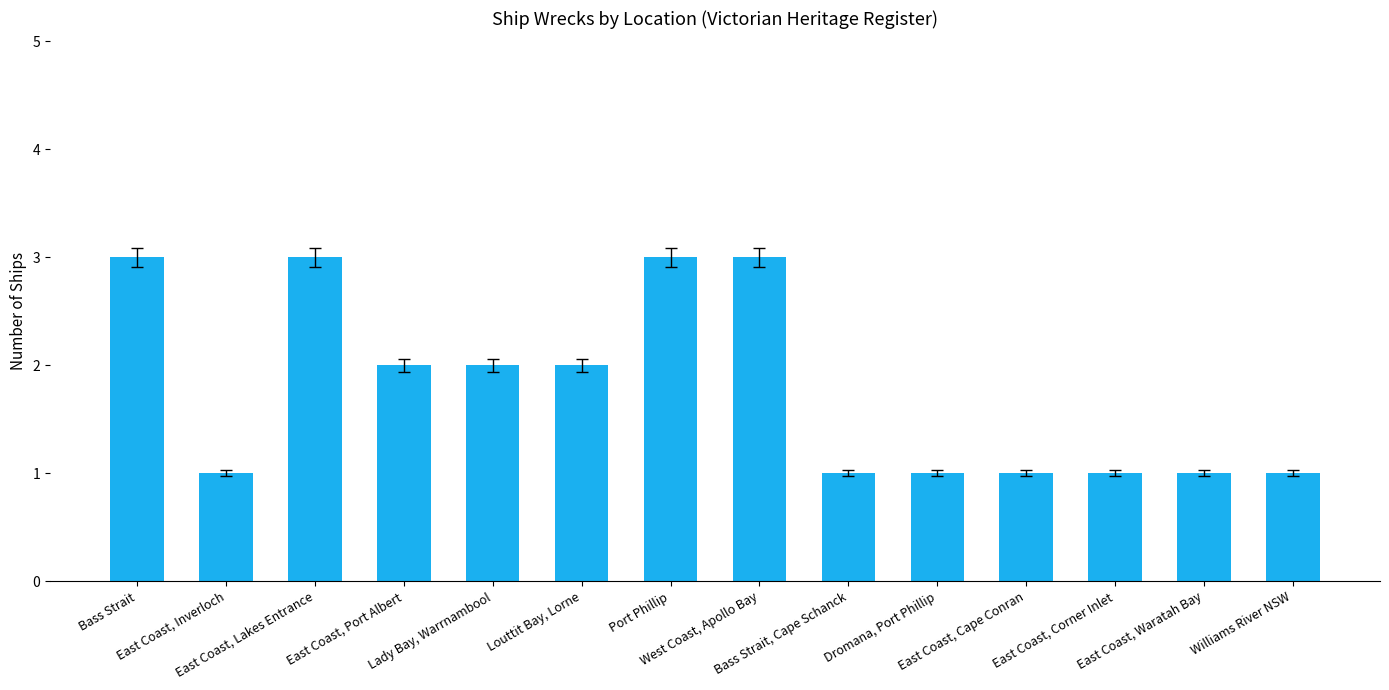

Count the values in the range 1 to 3.

14